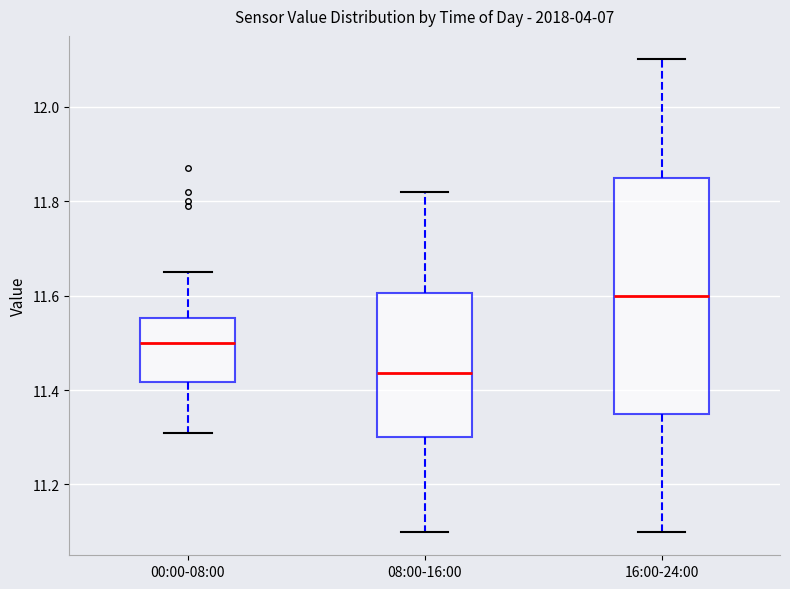

Which box is the tallest, from its lower edge to its upper edge?

16:00-24:00